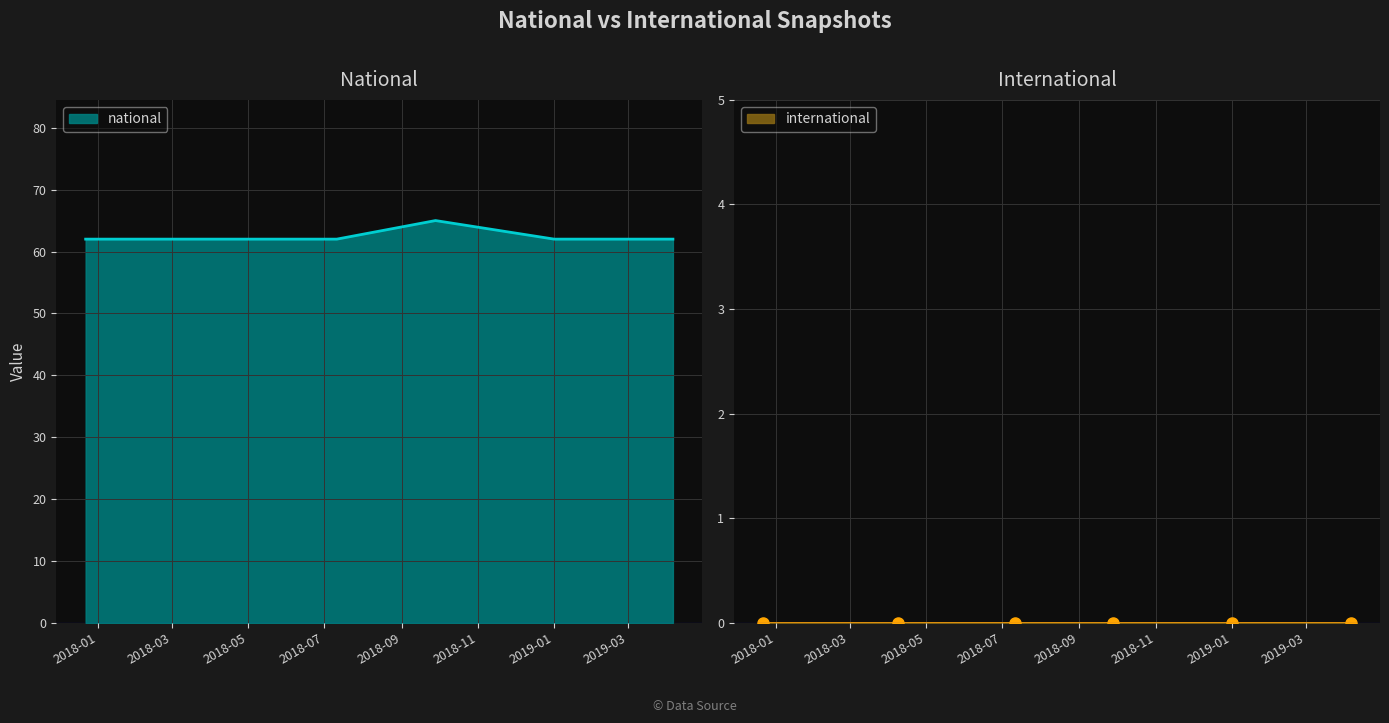

What is the minimum value for national?

62